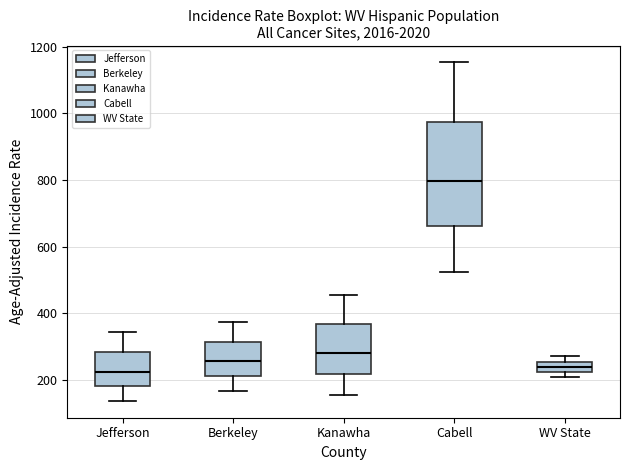

Reading left to right, read every box against the y-axis: the position of its median line, the range the box covers, and the ends of its whiskers. The values are not printed on the chart, so give them approximately, as read against the axis.

Jefferson: median 220, box 180 to 280, whiskers 140 to 340
Berkeley: median 260, box 220 to 320, whiskers 160 to 380
Kanawha: median 280, box 220 to 360, whiskers 160 to 460
Cabell: median 800, box 660 to 980, whiskers 520 to 1160
WV State: median 240, box 220 to 260, whiskers 200 to 280